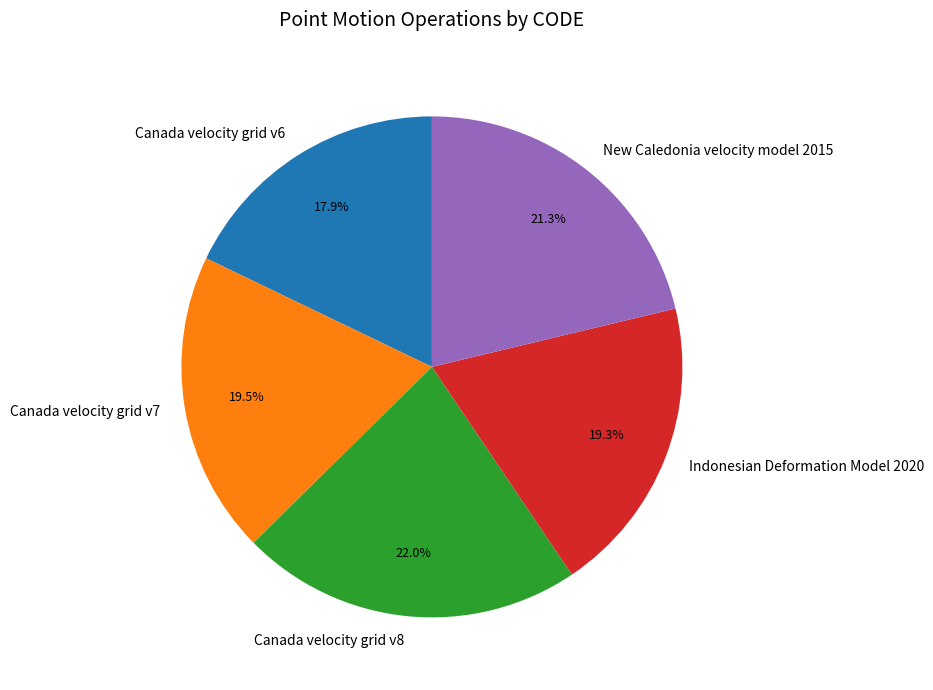

Is the sum of New Caledonia velocity model 2015 and Canada velocity grid v7 greater than half?

No